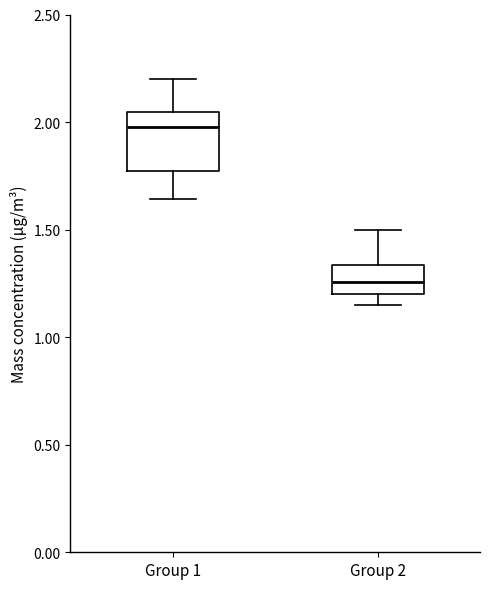

Reading left to right, read every box against the y-axis: the position of its median line, the range the box covers, and the ends of its whiskers. The values are not printed on the chart, so give them approximately, as read against the axis.

Group 1: median 2.00, box 1.75 to 2.05, whiskers 1.65 to 2.20
Group 2: median 1.25, box 1.20 to 1.35, whiskers 1.15 to 1.50